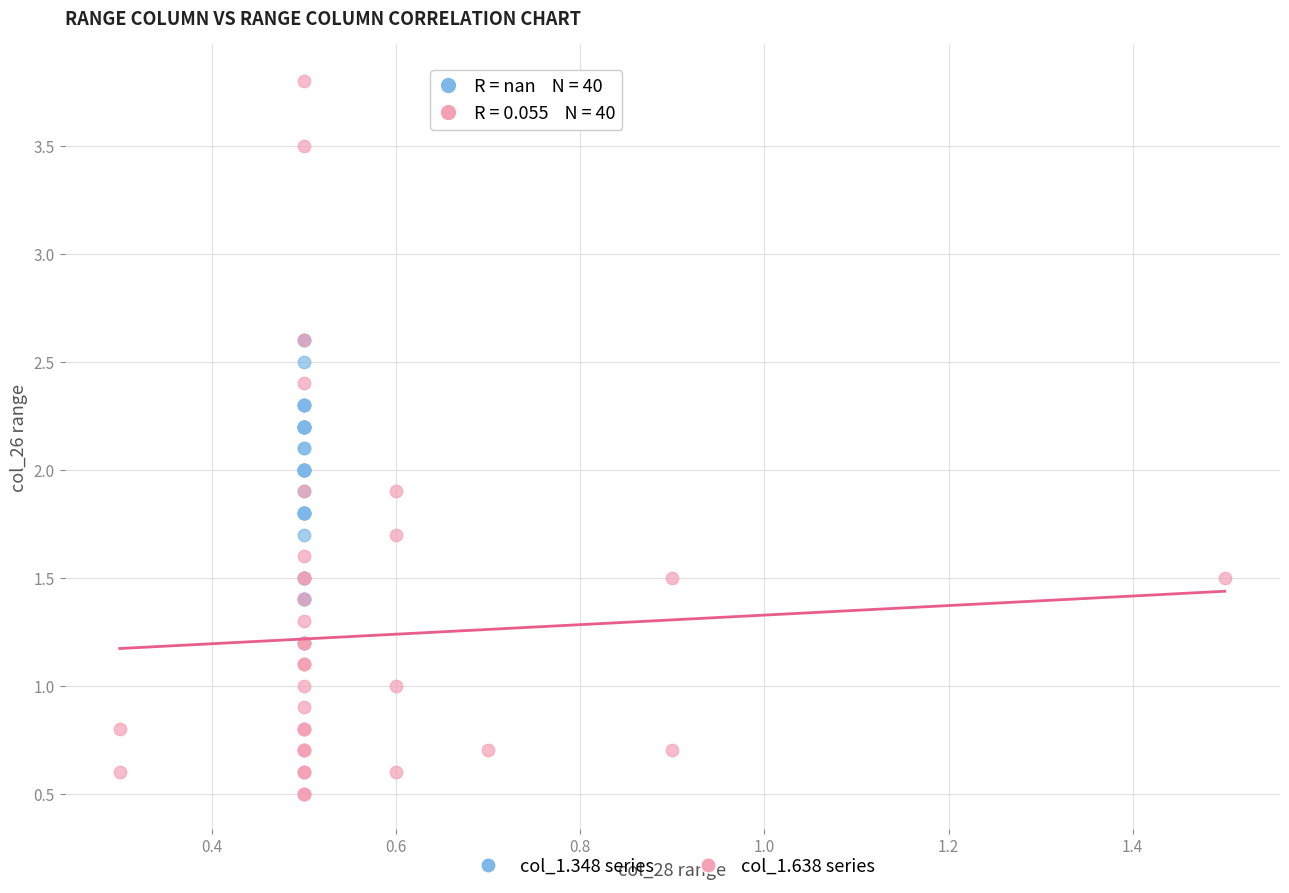

Which series has the largest Y range (max minus min)?

col_1.638 series